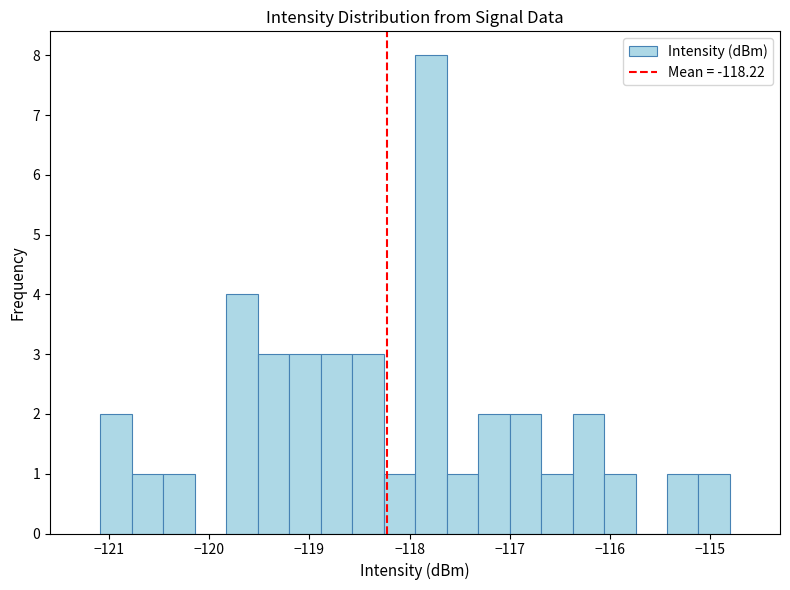

Read against the x-axis, roughly where is the centre of the tallest bar?

-117.8